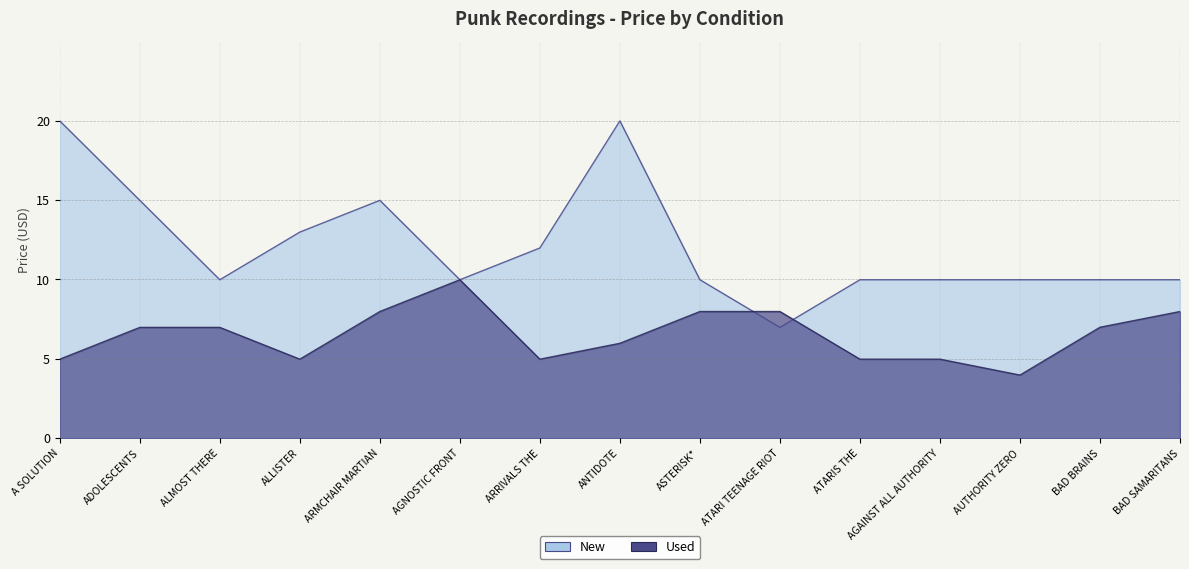

Count the number of data series in this chart.

2